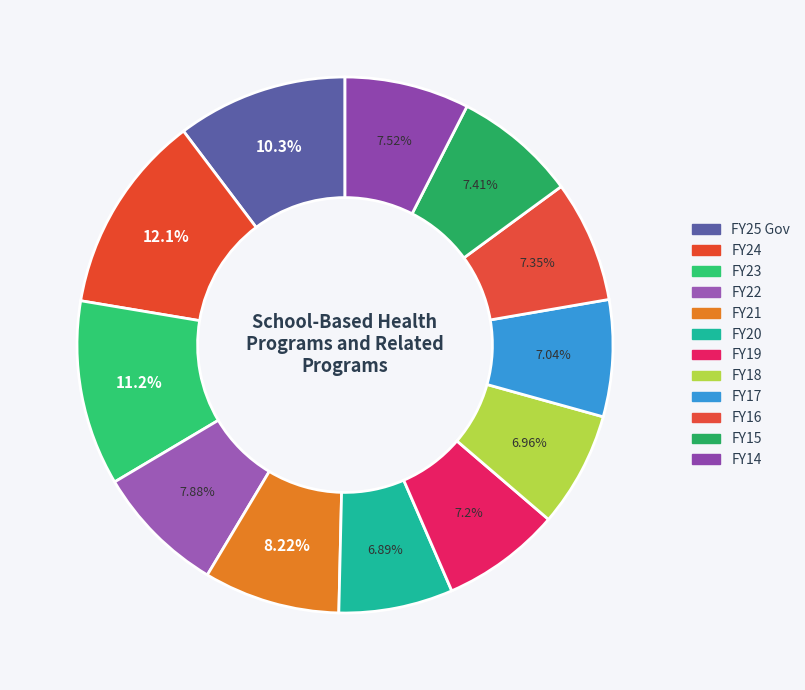

Rank the categories by value from lowest to highest.

FY20, FY18, FY17, FY19, FY16, FY15, FY14, FY22, FY21, FY25 Gov, FY23, FY24